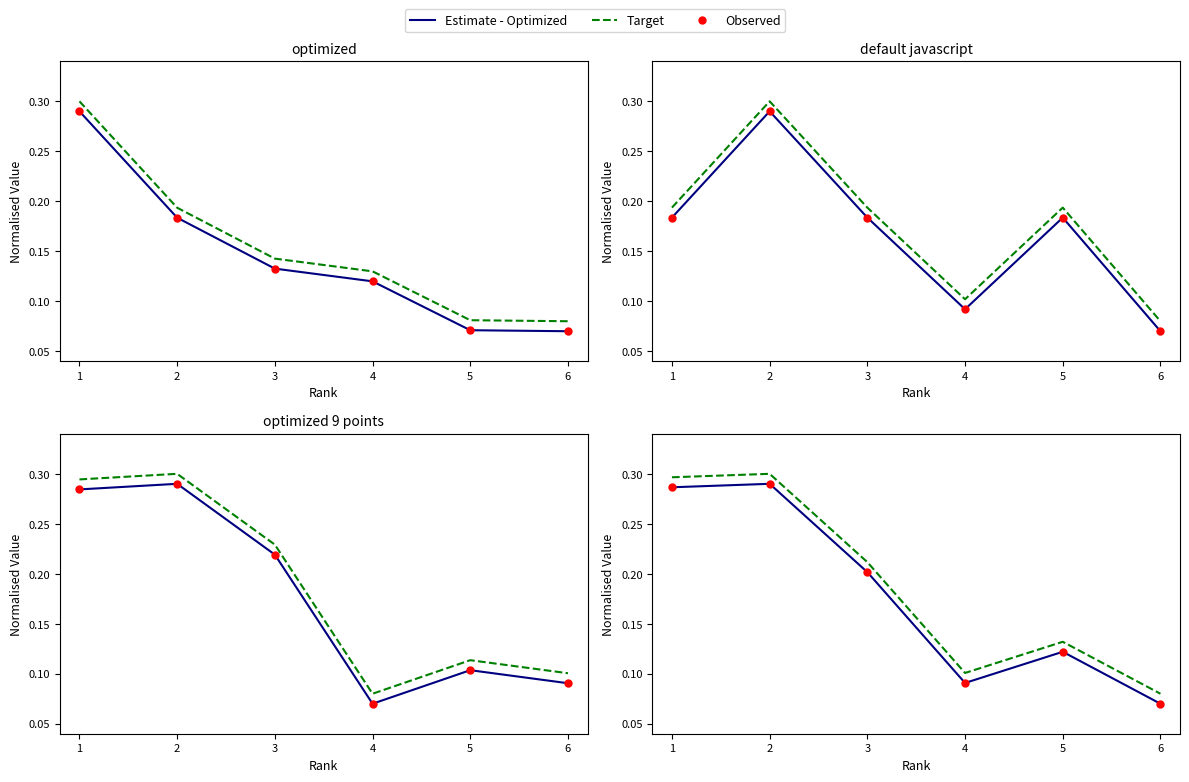

True or false: Observed and Target cross at least once.

False